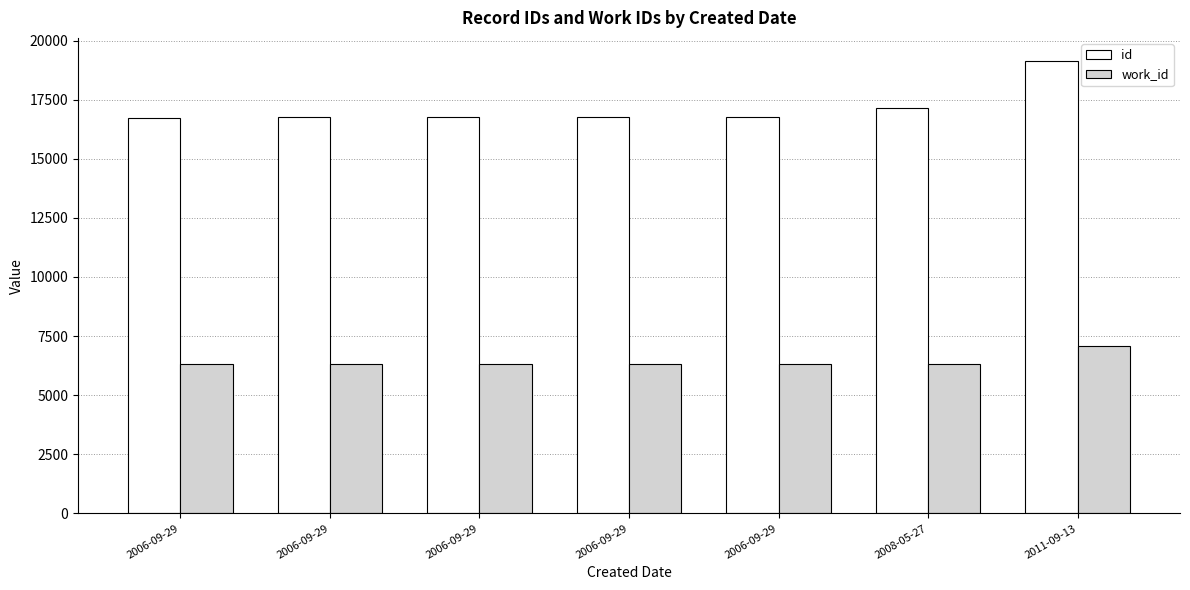

Does the chart contain any negative values?

No